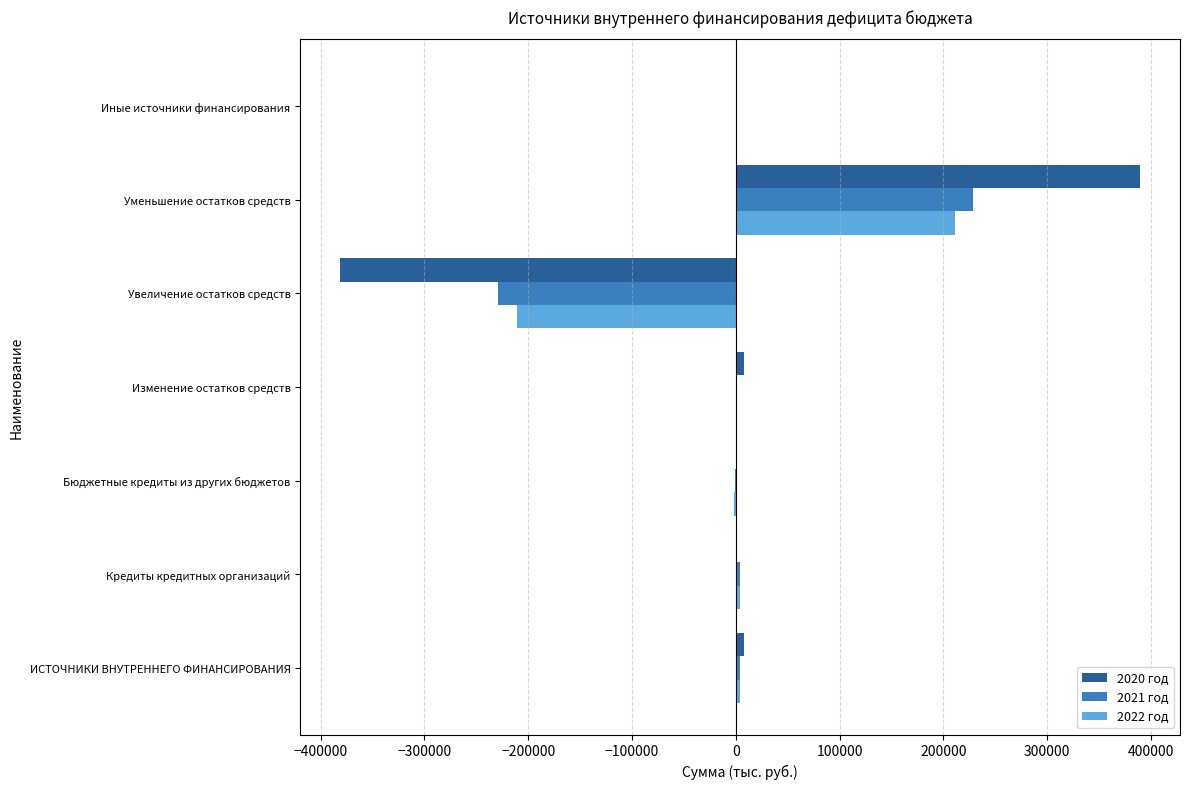

What is the maximum value for 2022 год?

210810.0